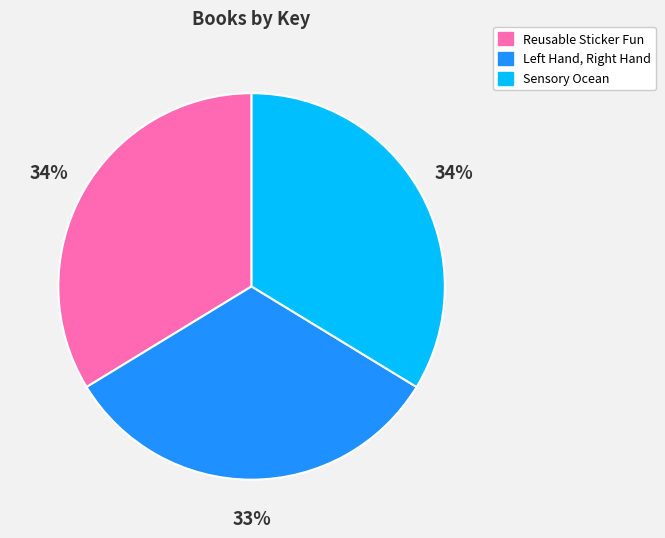

Count the number of slices in the pie.

3